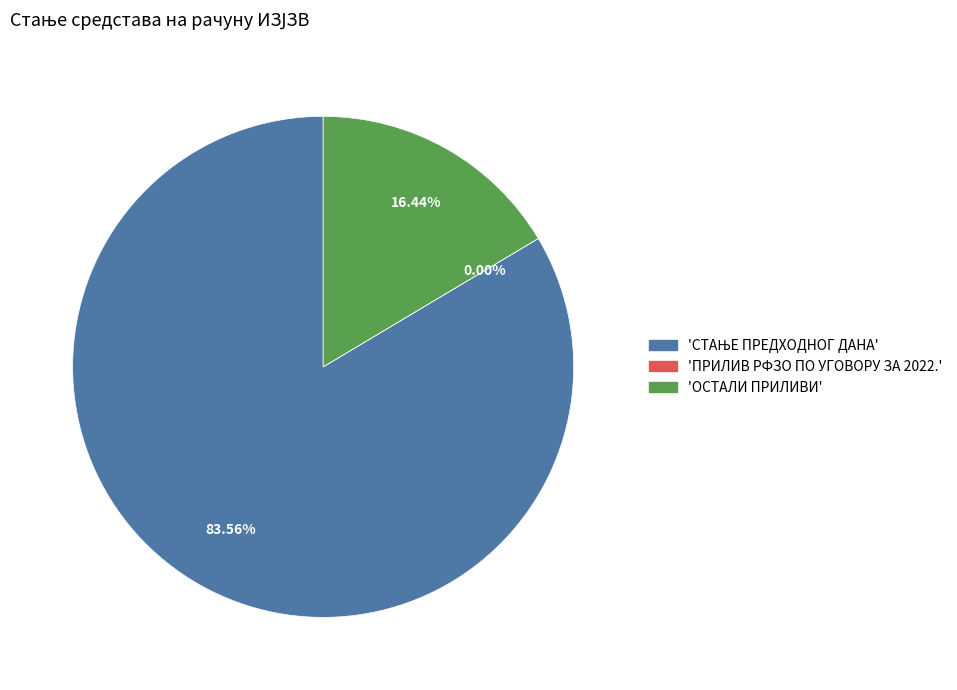

Is there any slice that represents more than half of the pie?

Yes